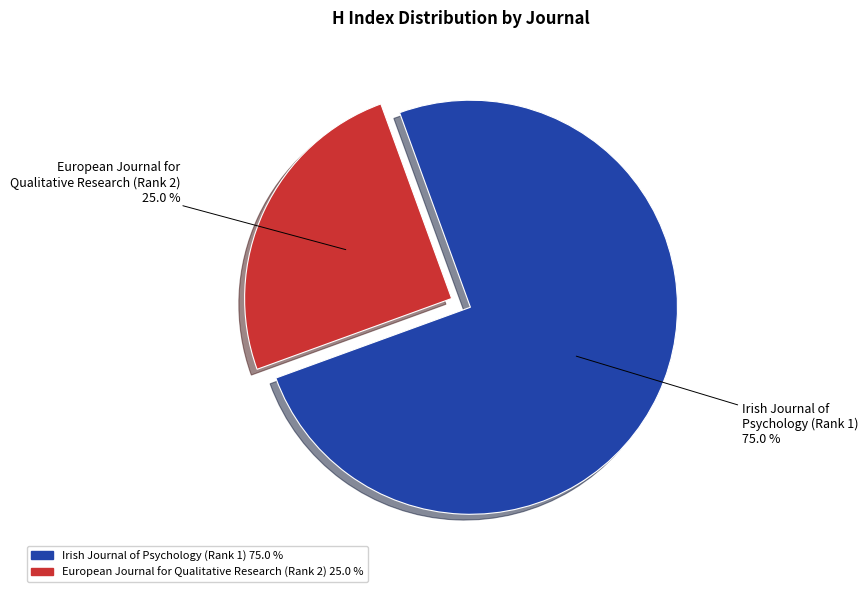

To the nearest percent, what percentage of the pie is European Journal for Qualitative Research (Rank 2)?

25%